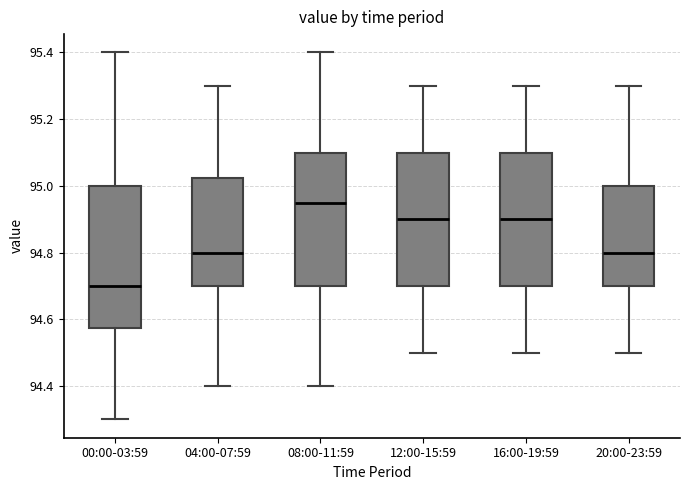

Reading left to right, transcribe this box plot: for each box, give where its median line is, the range the box spans, and where its two whiskers end, as read against the y-axis. The values are not printed on the chart, so give them approximately, as read against the axis.

00:00-03:59: median 94.70, box 94.58 to 95.00, whiskers 94.30 to 95.40
04:00-07:59: median 94.80, box 94.70 to 95.02, whiskers 94.40 to 95.30
08:00-11:59: median 94.96, box 94.70 to 95.10, whiskers 94.40 to 95.40
12:00-15:59: median 94.90, box 94.70 to 95.10, whiskers 94.50 to 95.30
16:00-19:59: median 94.90, box 94.70 to 95.10, whiskers 94.50 to 95.30
20:00-23:59: median 94.80, box 94.70 to 95.00, whiskers 94.50 to 95.30